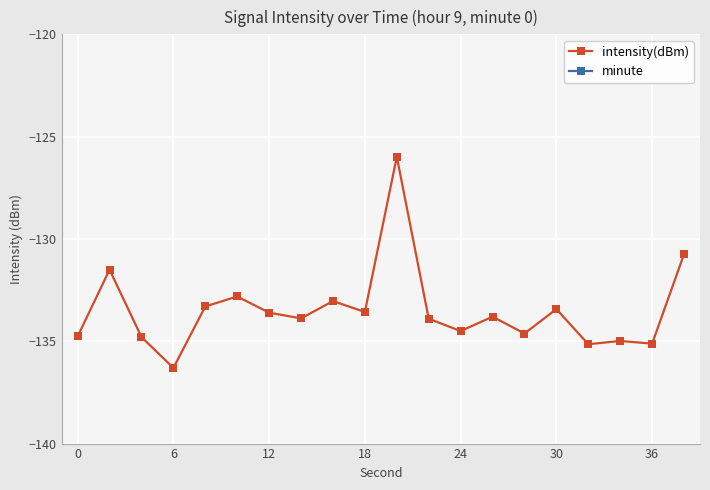

True or false: intensity(dBm) has a value of -135.1 at 36.

True